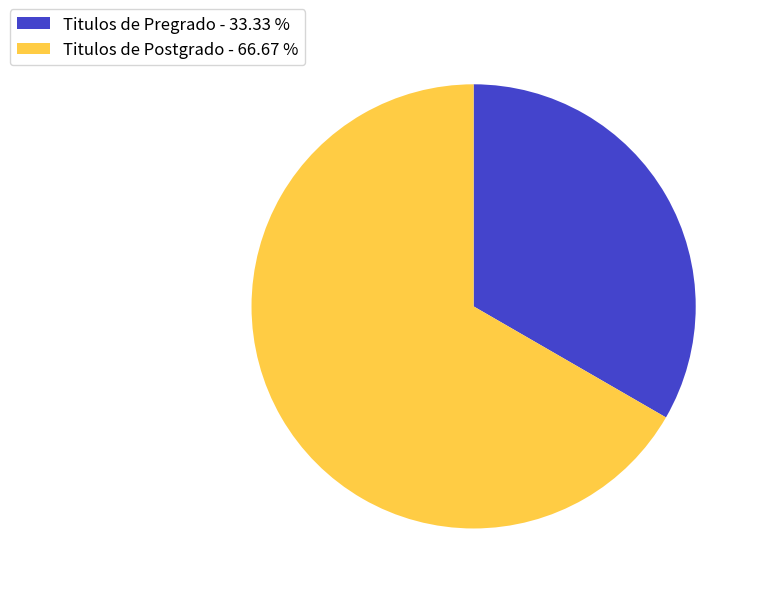

What is the ratio of the value at Titulos de Pregrado - 33.33 % to the value at Titulos de Postgrado - 66.67 %?

0.5